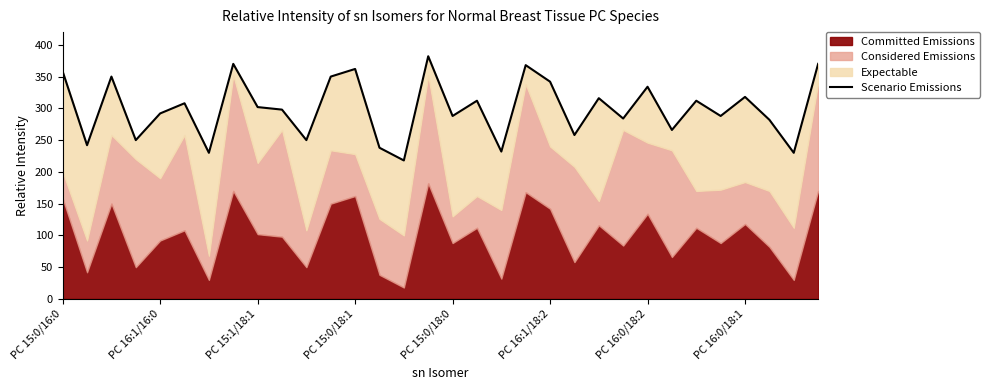

Is it true that the value at PC 16:0/18:2 is 455.5?

False